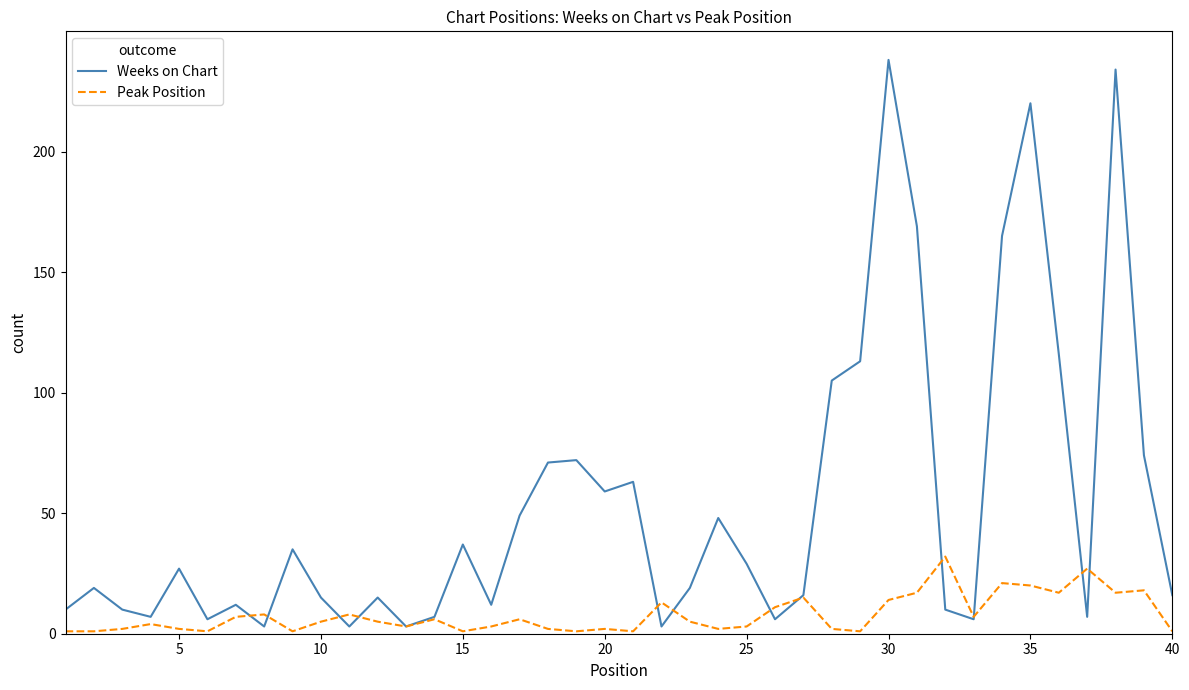

What is the maximum value for Peak Position?

32